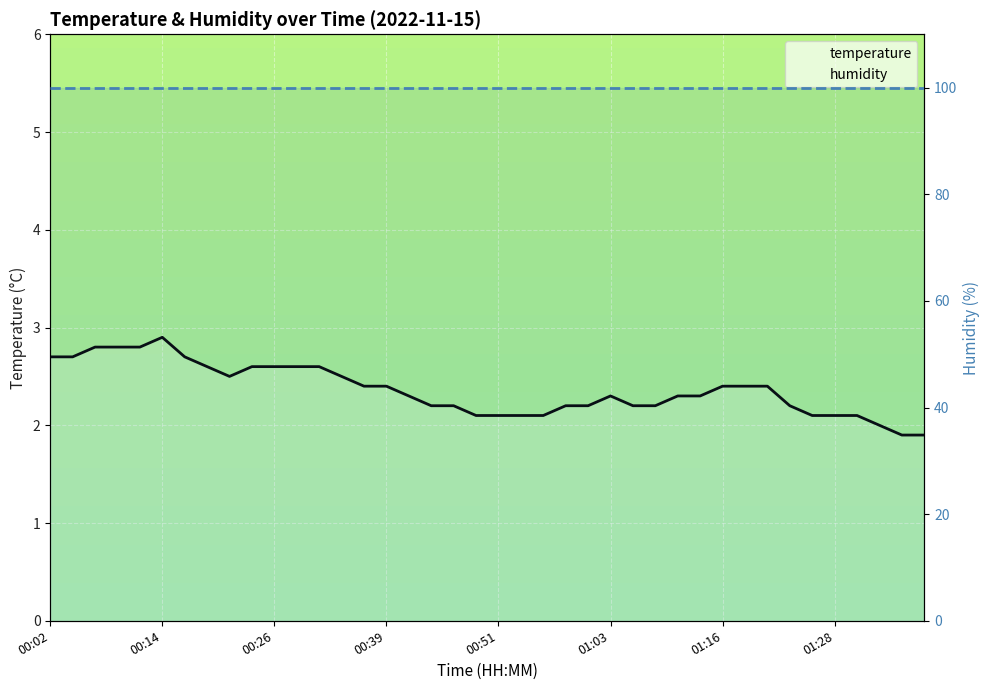

Which has a higher value, 18 or 00:51?

00:51